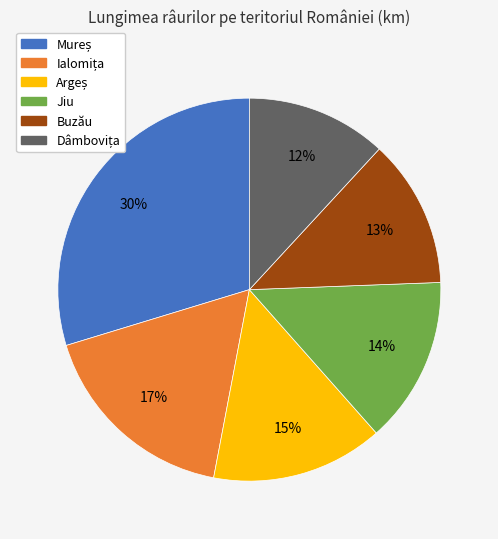

To the nearest percent, what is the average slice percentage?

17%